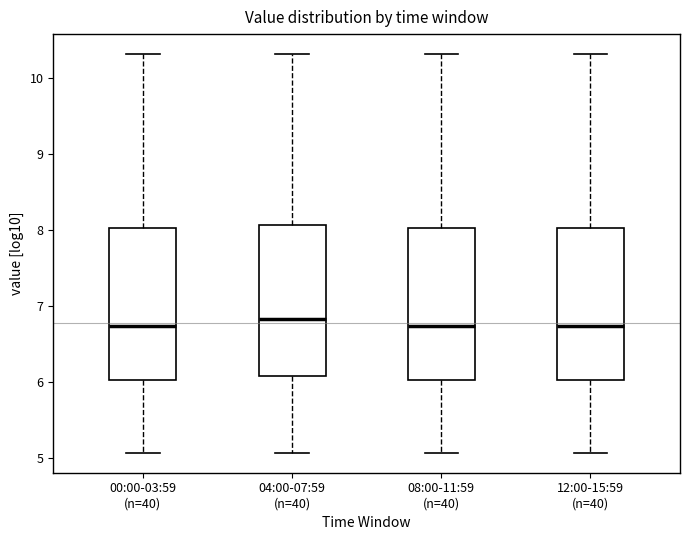

Where does the lower whisker of the box for 04:00-07:59 (n=40) end on the y-axis? The values are not printed on the chart, so give them approximately, as read against the axis.

5.1